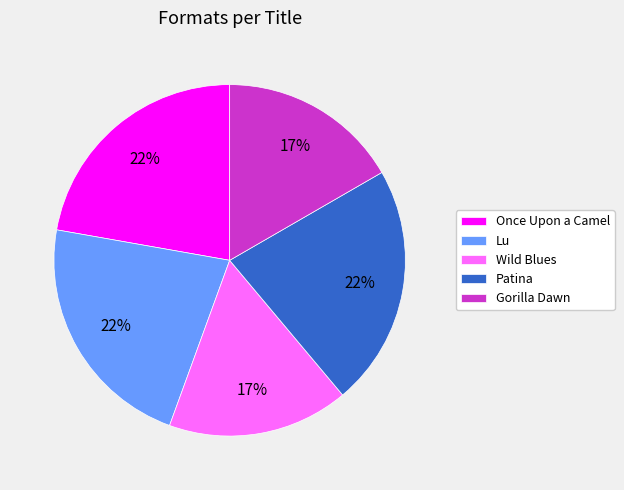

Is Wild Blues the majority of the pie?

No